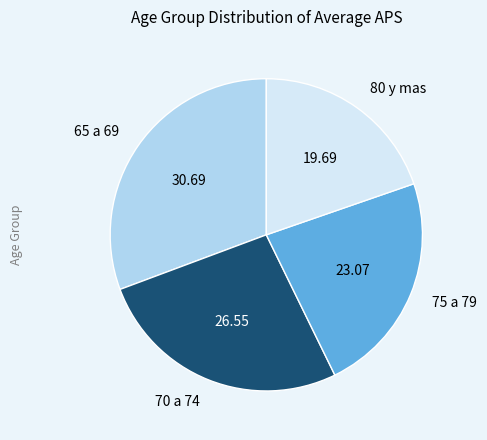

Is there a majority slice in this chart?

No